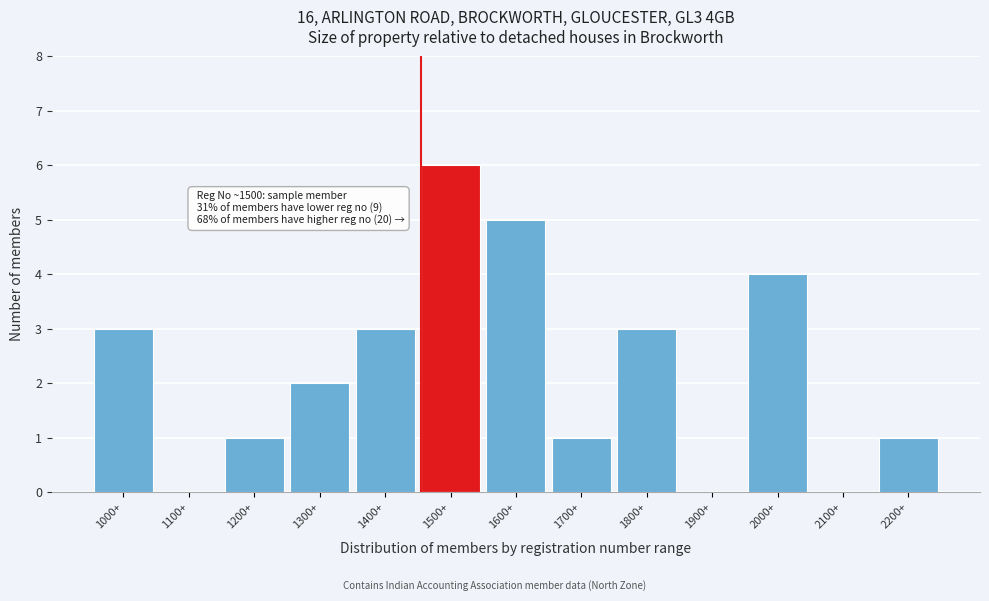

Reading left to right, list all the values displayed in this chart.

1000+=3	1100+=0	1200+=1	1300+=2	1400+=3	1500+=6	1600+=5	1700+=1	1800+=3	1900+=0	2000+=4	2100+=0	2200+=1